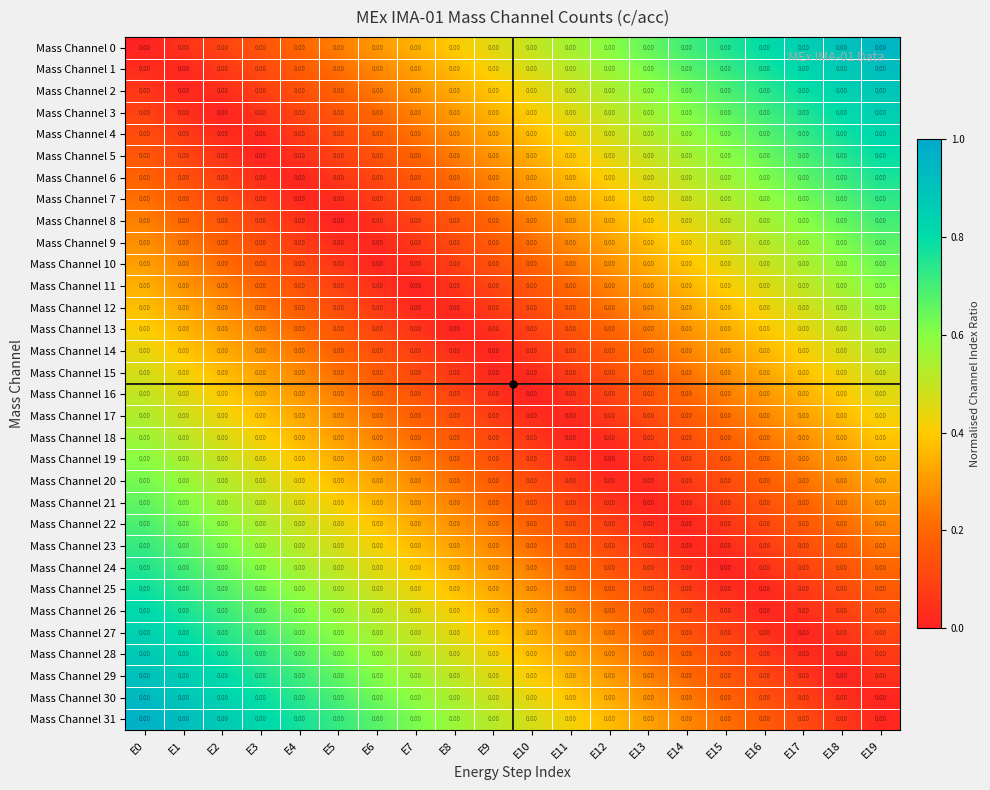

Which has a higher value, E18 or E10?

E18